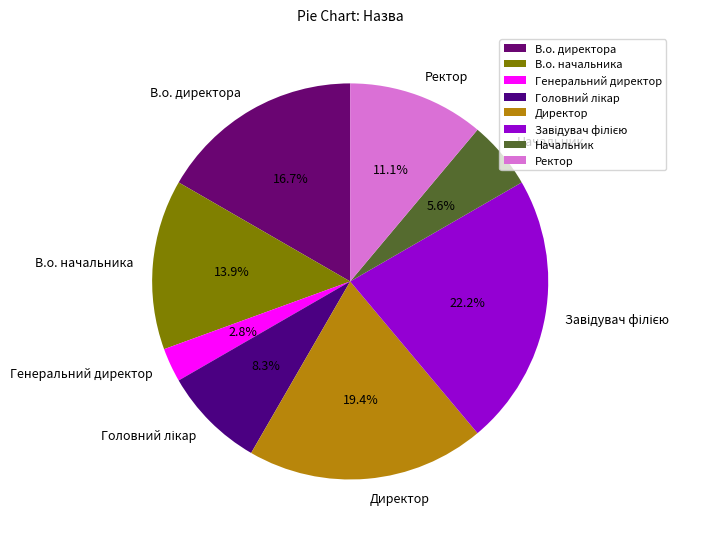

To the nearest percent, what percentage of the pie is В.о. начальника?

14%